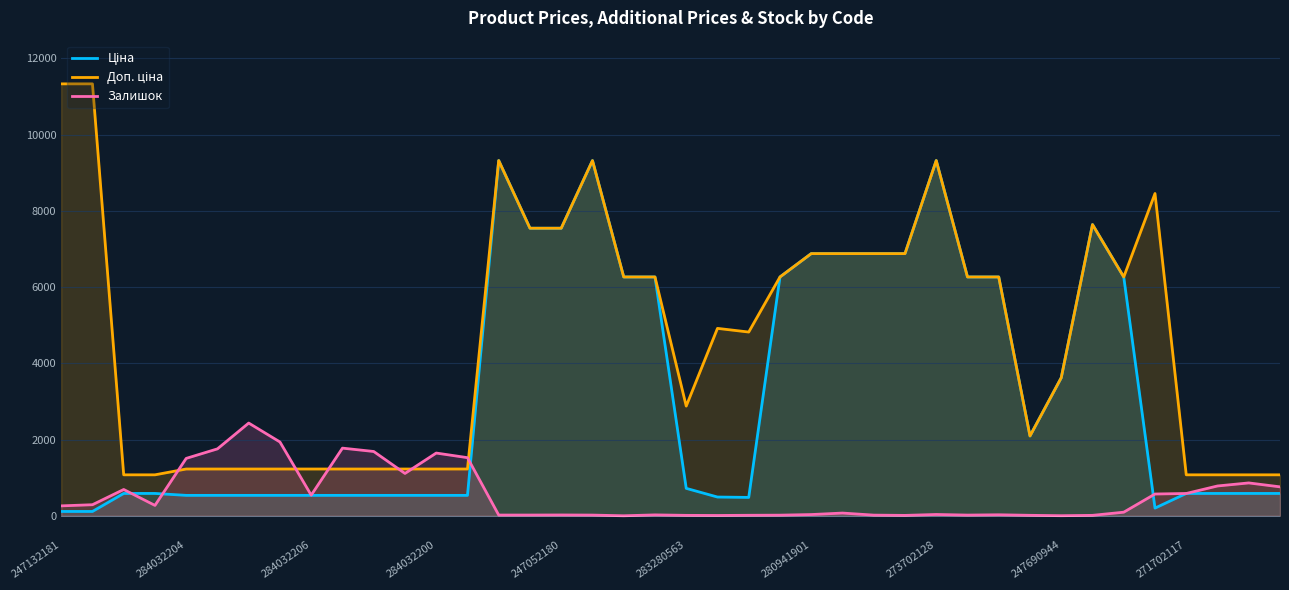

What is the greatest value displayed?

11334.0